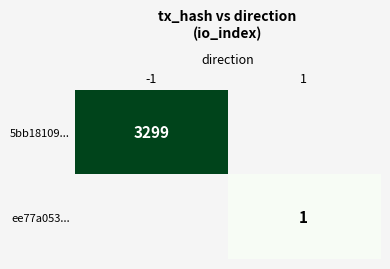

How many data points does each series have?

2